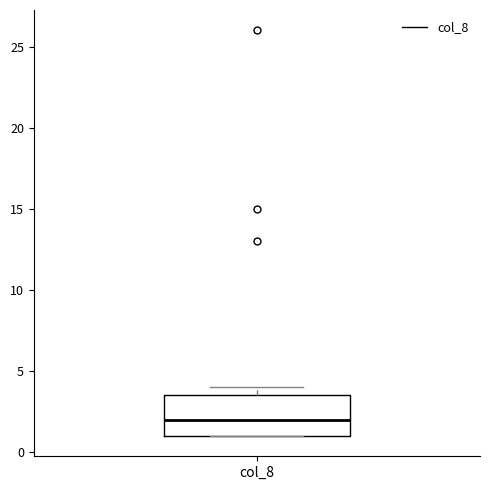

Where is the upper edge of the box for col_8 on the y-axis? The values are not printed on the chart, so give them approximately, as read against the axis.

3.5